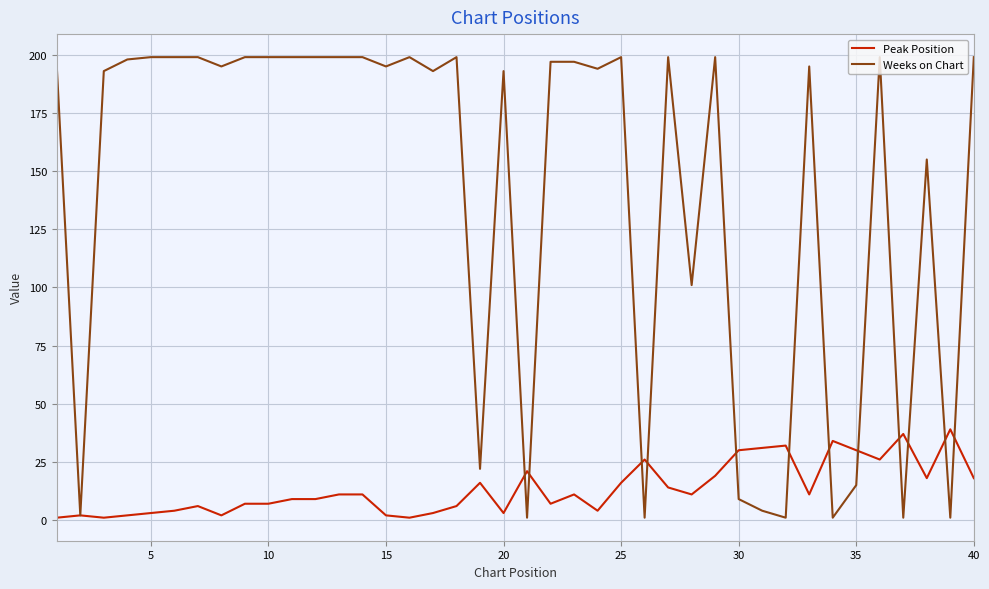

True or false: Peak Position and Weeks on Chart cross at least once.

True